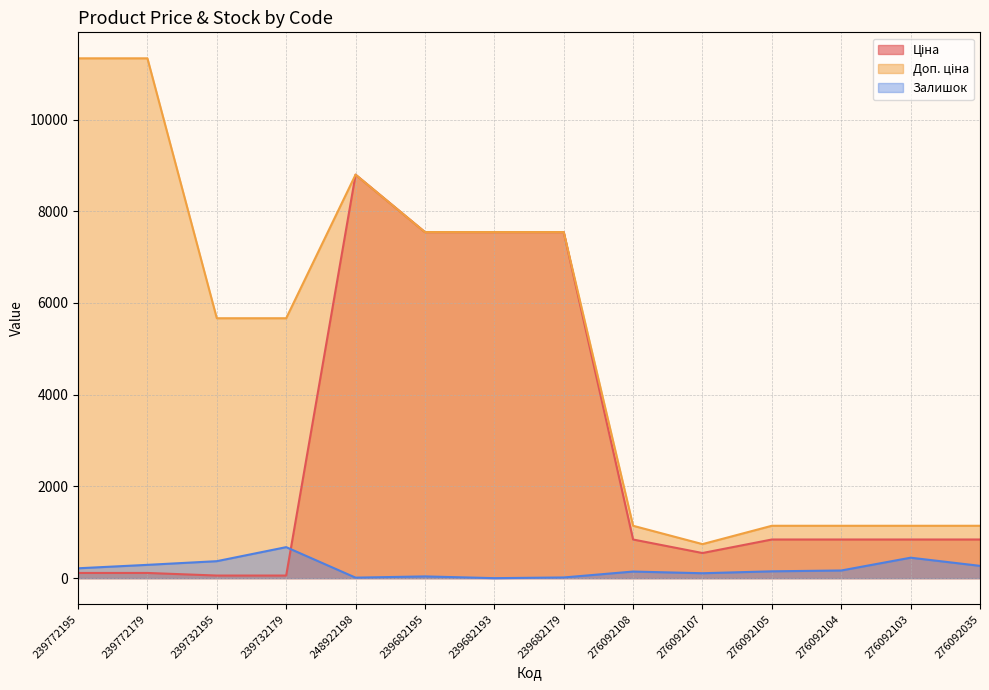

Reading left to right, list all the values displayed in this chart.

Ціна: 113.3	113.3	56.7	56.7	8797.6	7545.9	7545.9	7545.9	842.8	547.8	842.8	842.8	842.8	842.8
Доп. ціна: 11334.0	11334.0	5667.0	5667.0	8797.6	7545.9	7545.9	7545.9	1142.1	742.0	1142.1	1142.1	1142.1	1142.1
Залишок: 215.0	290.0	370.0	676.0	11.0	38.0	0.0	15.0	144.0	107.0	149.0	167.0	446.0	268.0